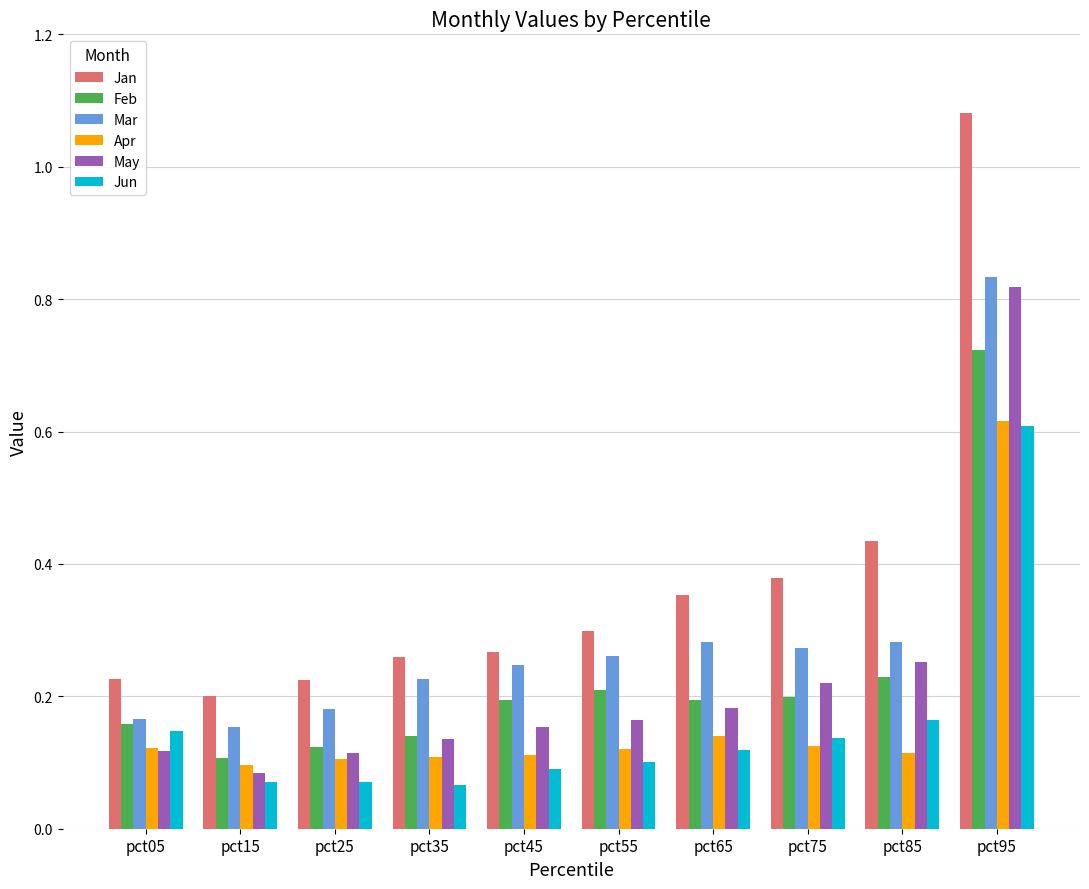

At which label does Feb reach its peak?

pct95